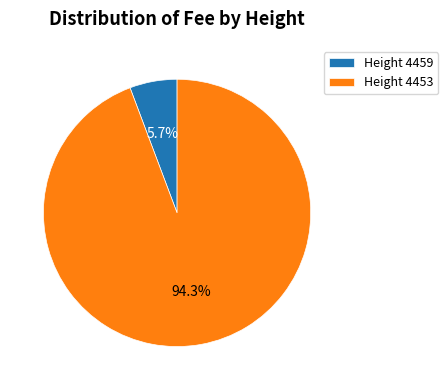

What is the smallest slice in the pie chart?

Height 4459